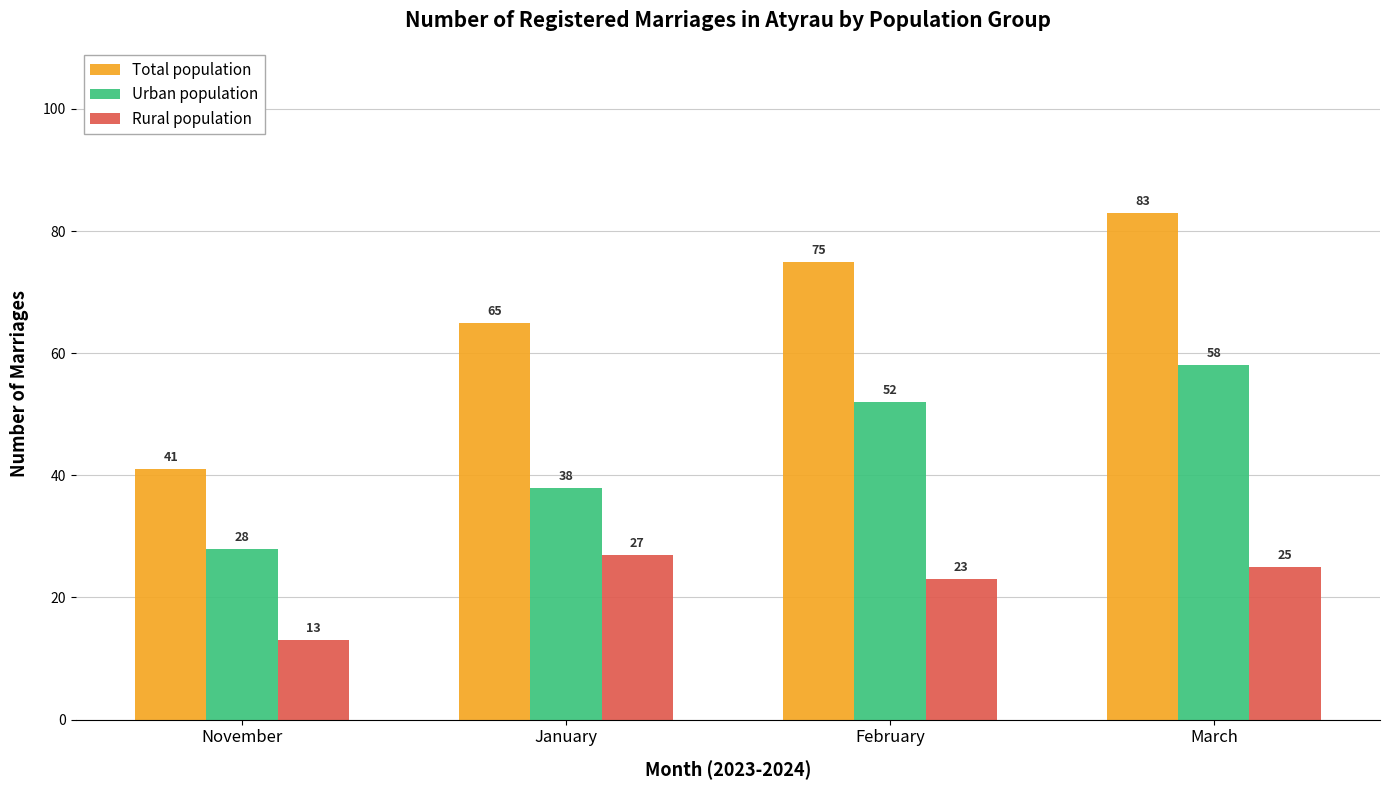

Reading right to left, what are all the values shown in this chart?

Total population: March=83	February=75	January=65	November=41
Urban population: March=58	February=52	January=38	November=28
Rural population: March=25	February=23	January=27	November=13